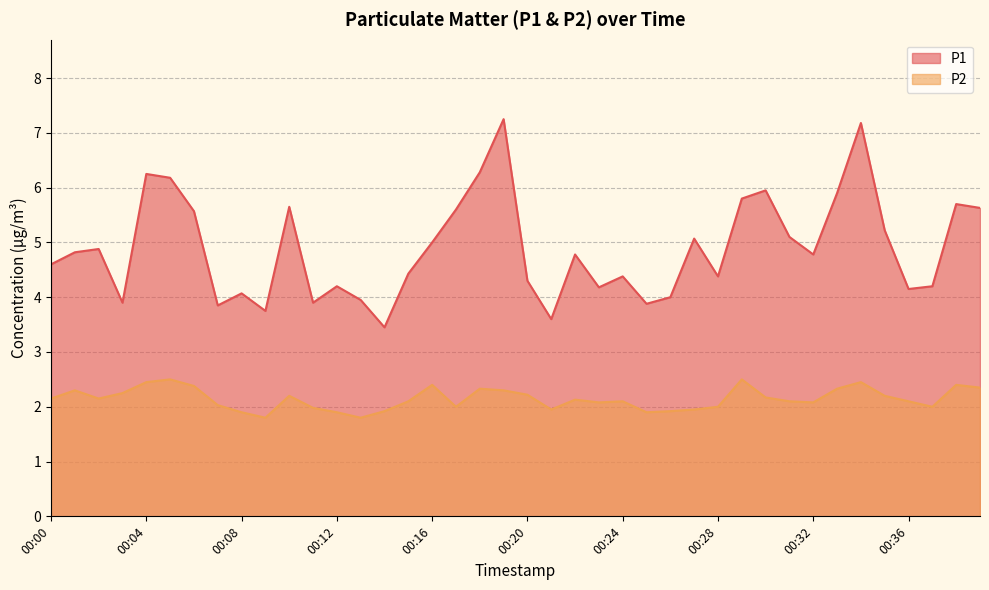

The value of P2 at 00:07 is 0.6. True or false?

False